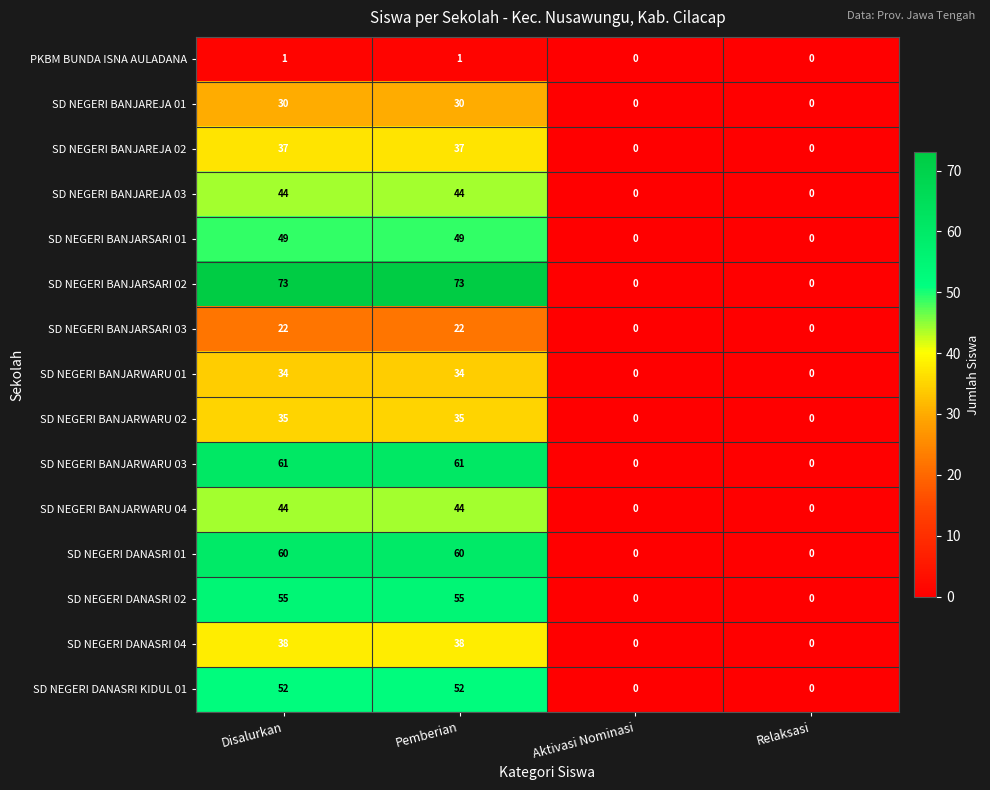

What is the sum of the SD NEGERI DANASRI KIDUL 01 values at Aktivasi Nominasi and Disalurkan?

52